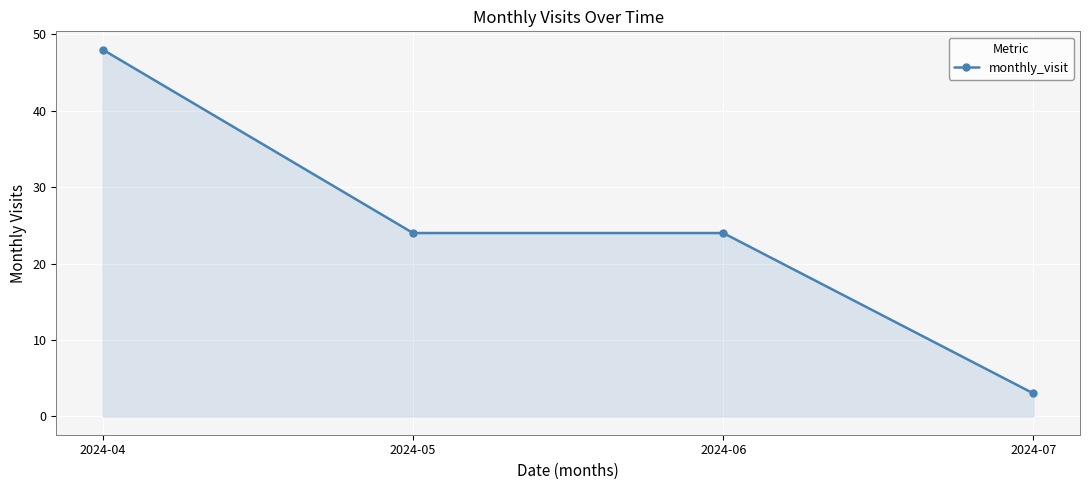

What is the approximate value at 2024-06, to the nearest 10?

20